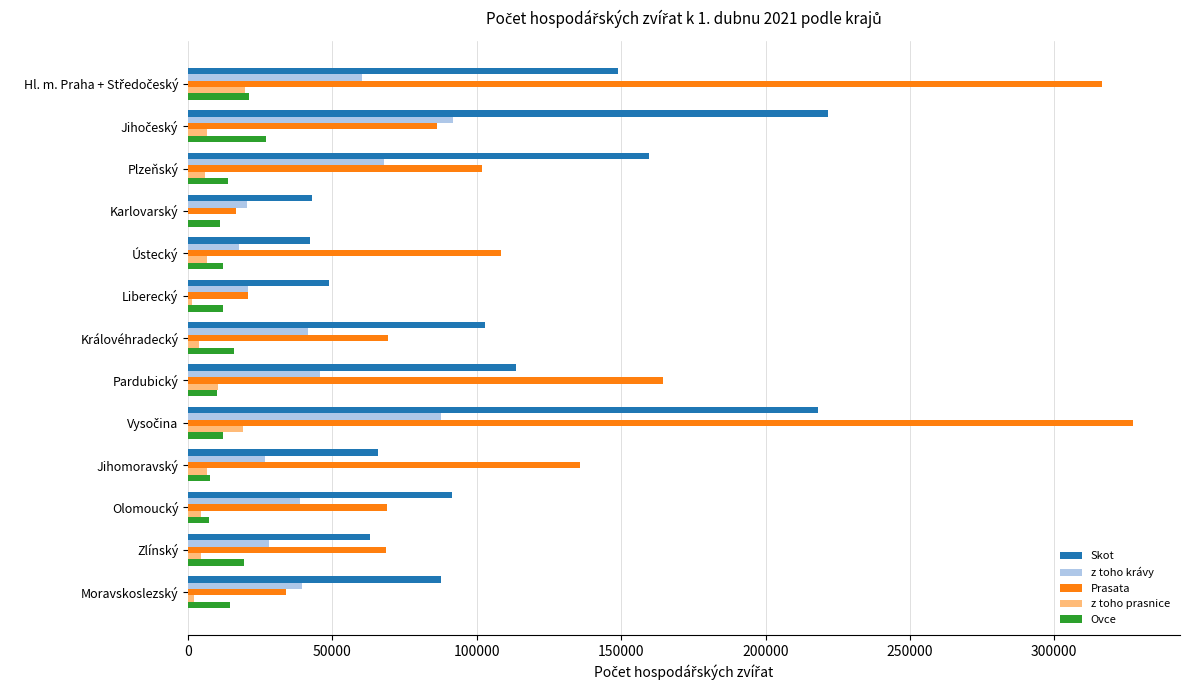

At which label is z toho prasnice closest to 9827?

Pardubický